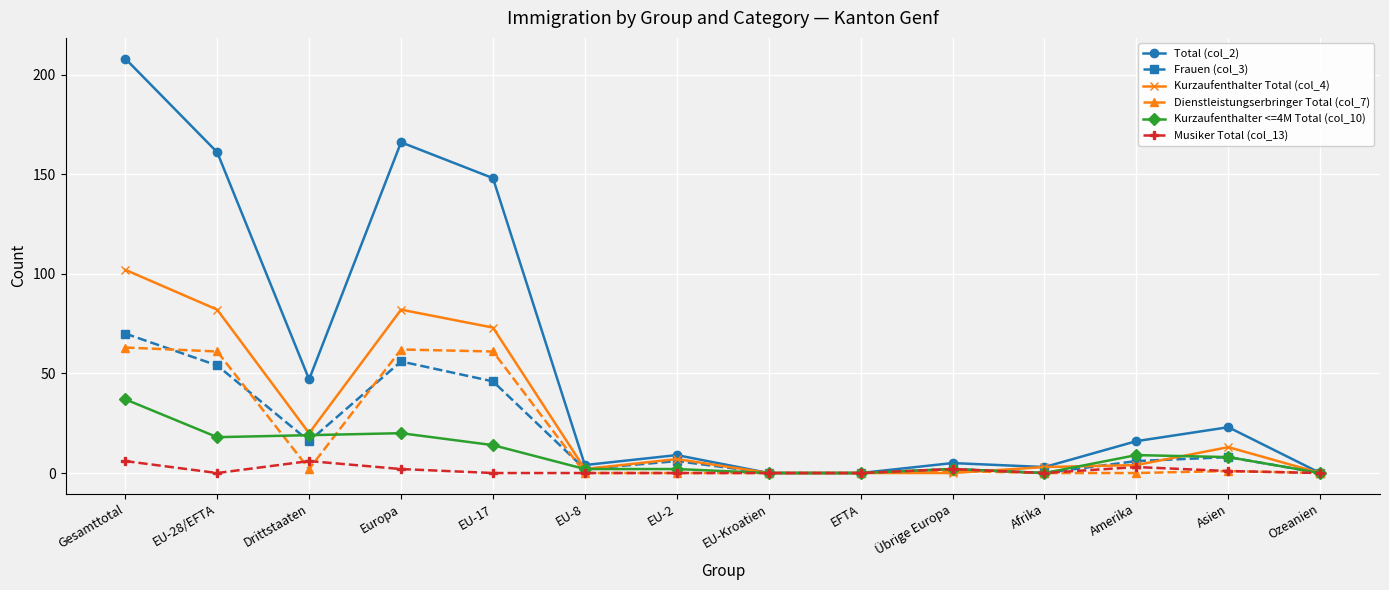

Which series has the largest range (max minus min)?

Total (col_2)